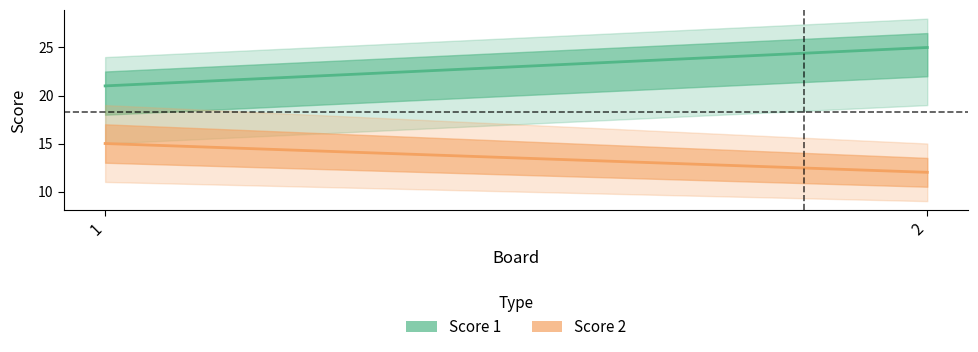

What is the average value of the Score 2 series?

14